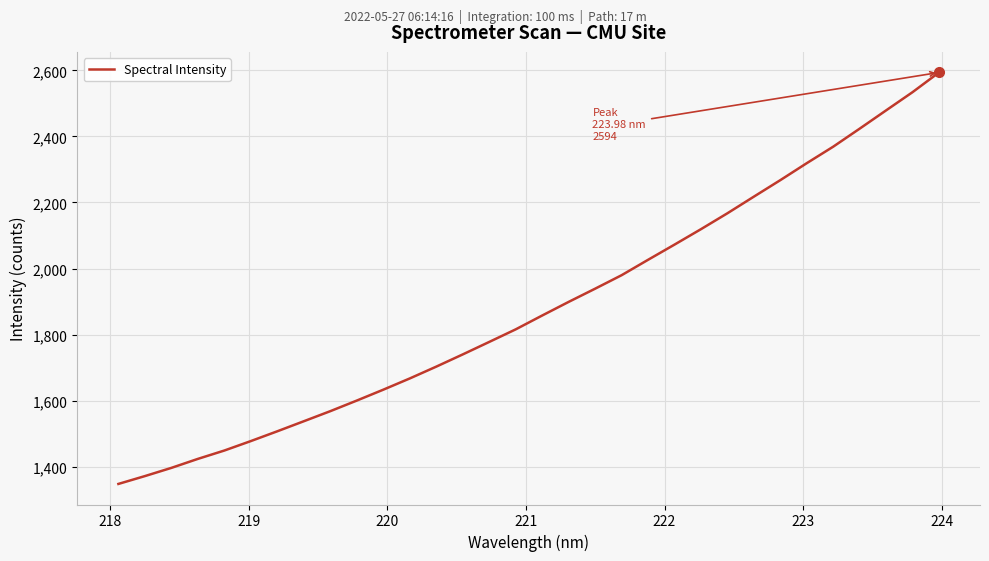

What is the minimum value shown in the chart?

1347.7